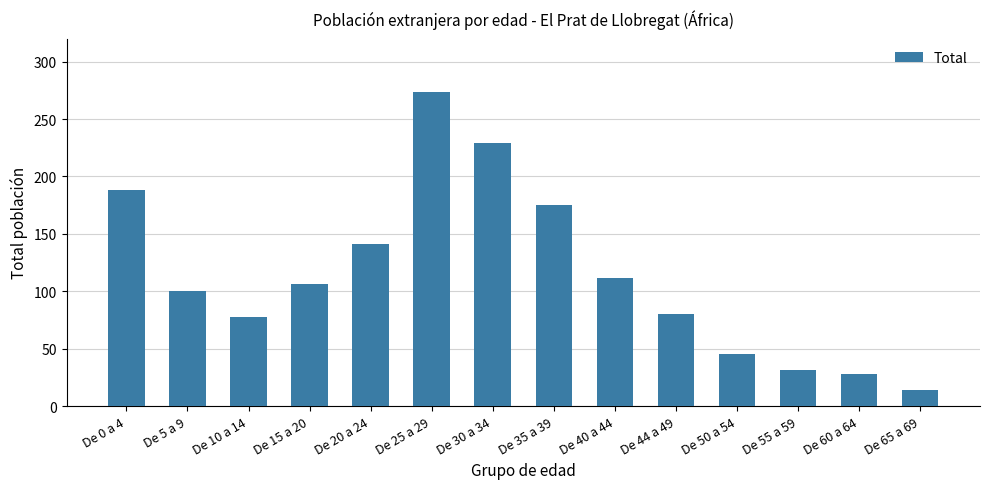

Reading left to right, extract all data points from this chart.

De 0 a 4=188	De 5 a 9=100	De 10 a 14=78	De 15 a 20=106	De 20 a 24=141	De 25 a 29=274	De 30 a 34=229	De 35 a 39=175	De 40 a 44=112	De 44 a 49=80	De 50 a 54=45	De 55 a 59=31	De 60 a 64=28	De 65 a 69=14